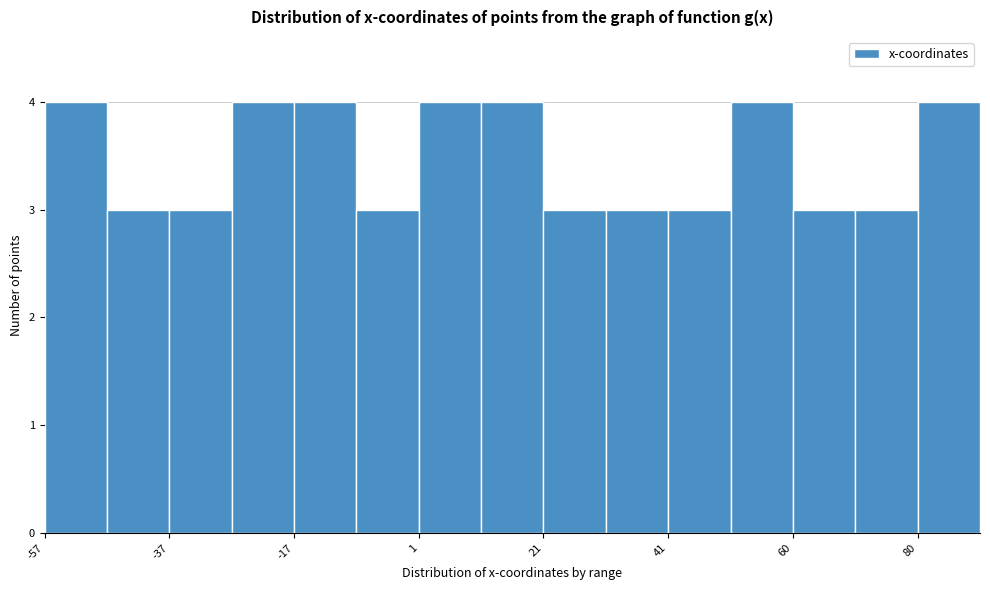

What is the height of the bar covering 21.4 to 31.2 on the x-axis? Neither the bar edges nor the heights are printed on the chart, so give them approximately, as read against the axes.

3